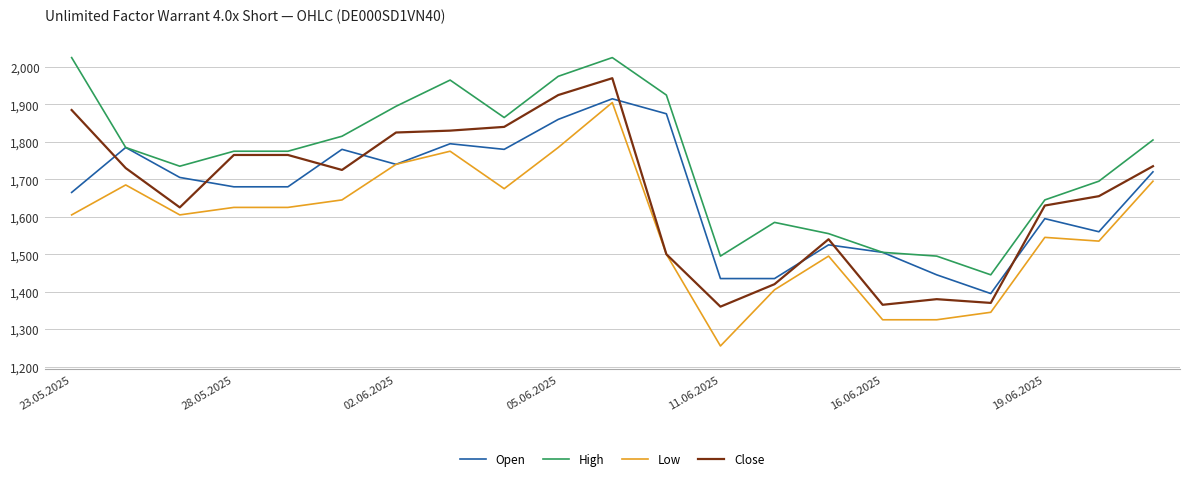

At how many categories does at least one series exceed 1758?

12